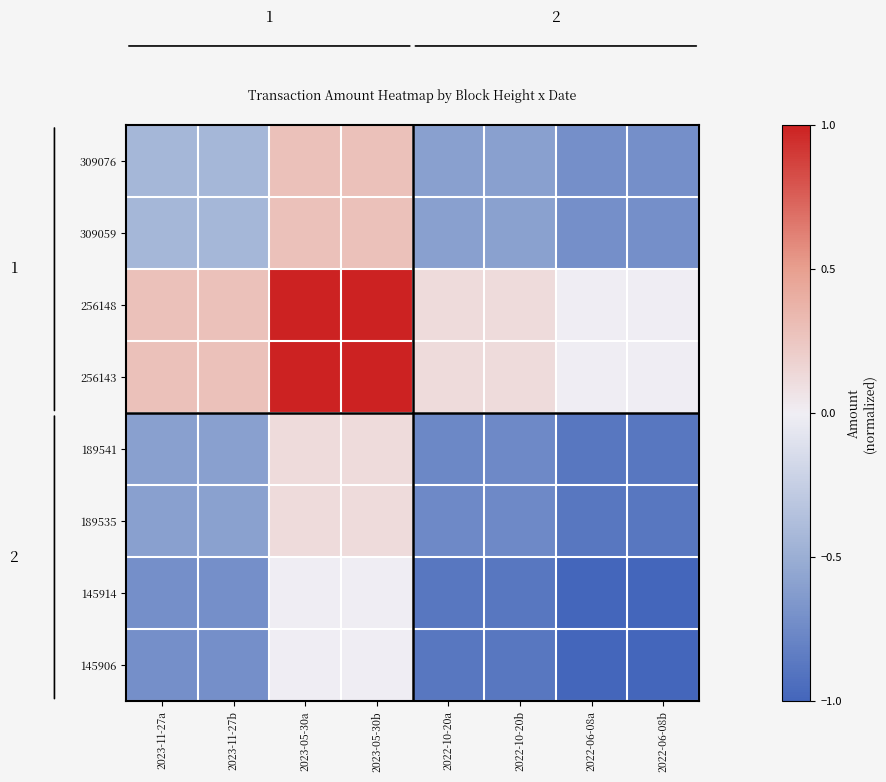

How many series are shown in this chart?

8